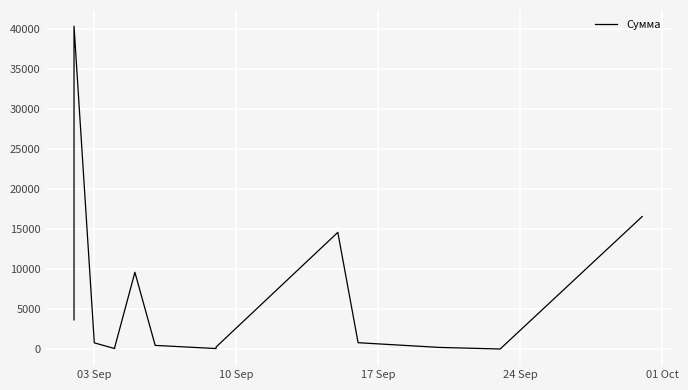

Is it true that the value at 5 is 96.5?

False